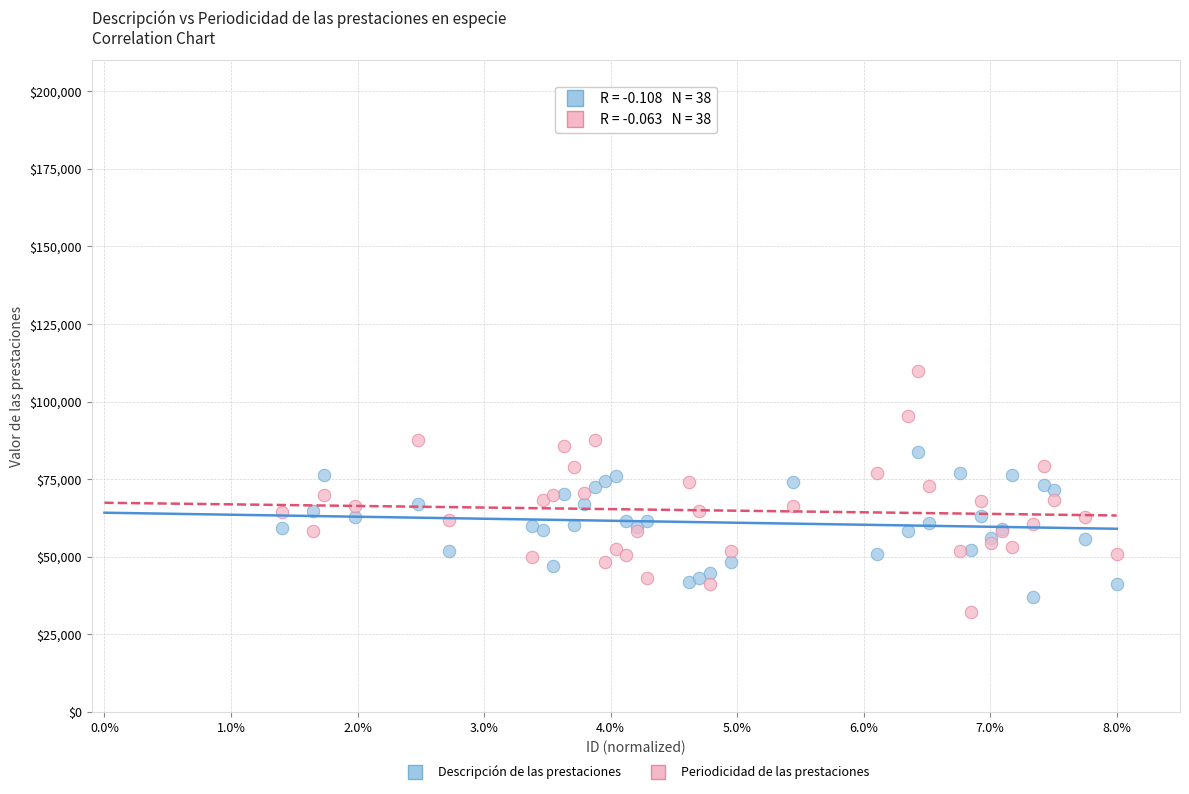

Which series contains the highest Y value?

Periodicidad de las prestaciones